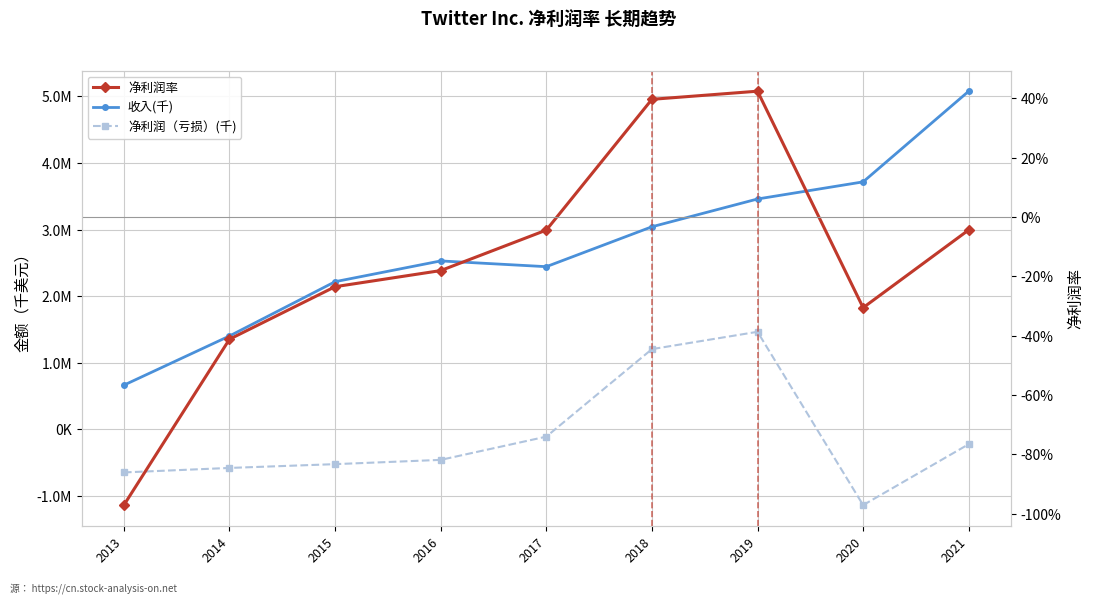

What is the spread (max minus min) of values at 2016?

2986492.0